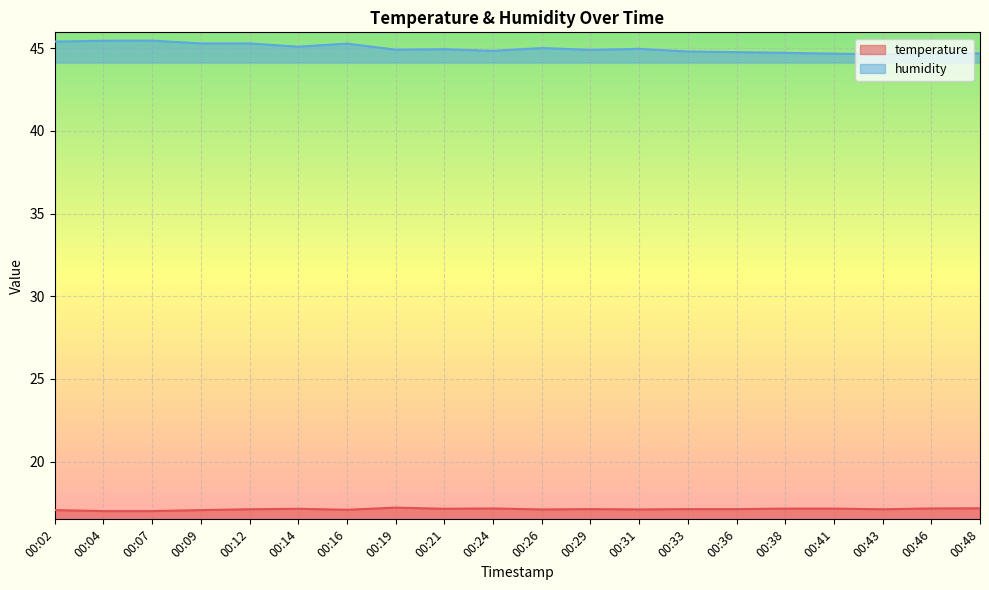

How many data points does each series have?

20